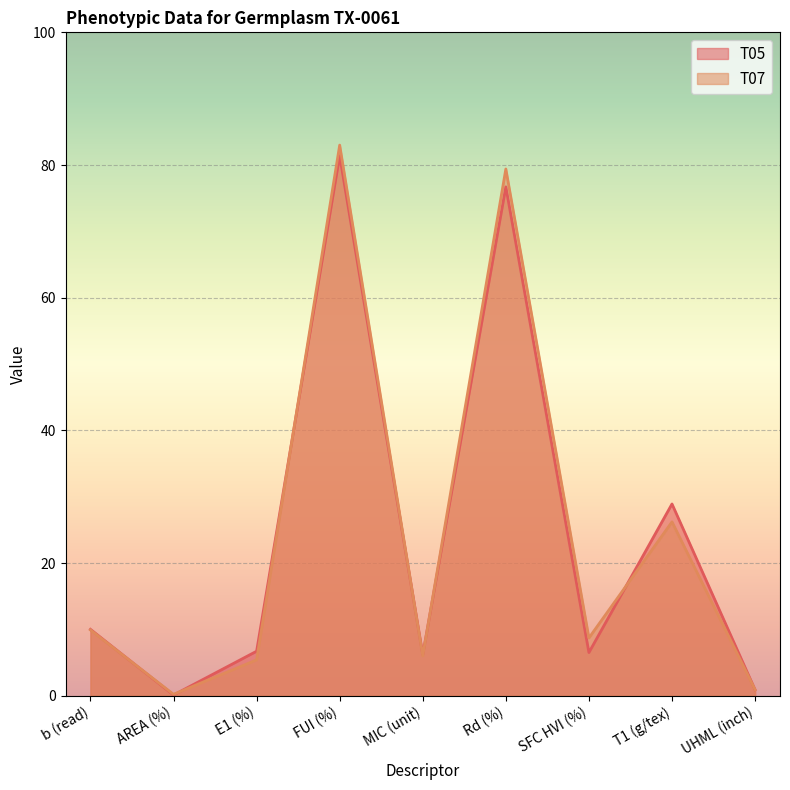

Reading left to right, what are all the values shown in this chart?

T05: b (read)=10.0	AREA (%)=0.1	E1 (%)=6.7	FUI (%)=81.4	MIC (unit)=6.2	Rd (%)=76.7	SFC HVI (%)=6.5	T1 (g/tex)=28.9	UHML (inch)=0.9
T07: b (read)=9.9	AREA (%)=0.2	E1 (%)=5.4	FUI (%)=83.0	MIC (unit)=6.0	Rd (%)=79.4	SFC HVI (%)=8.7	T1 (g/tex)=26.2	UHML (inch)=0.9